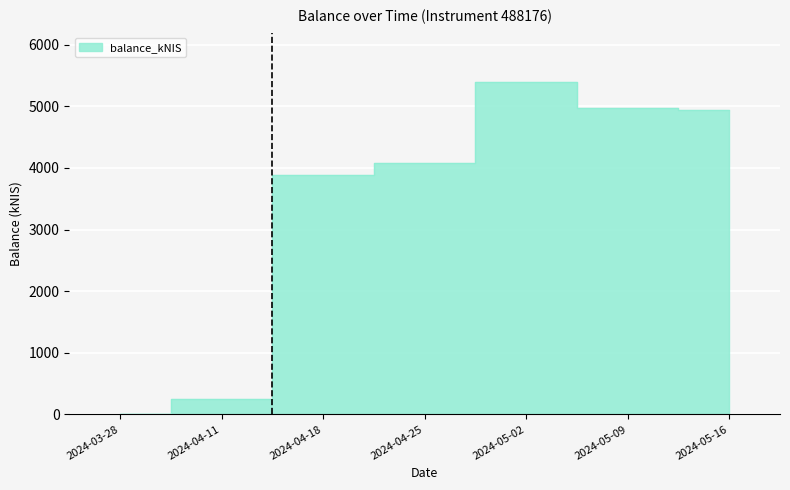

How many positive values are there?

6